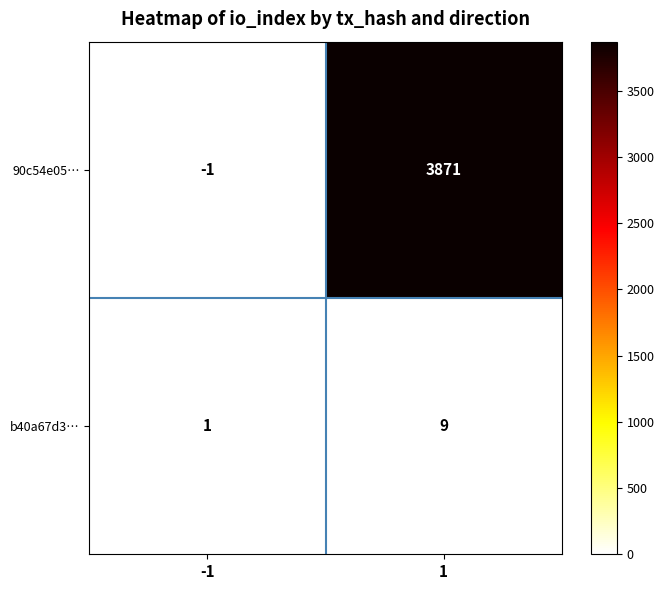

What is the sum of all b40a67d3… values?

10